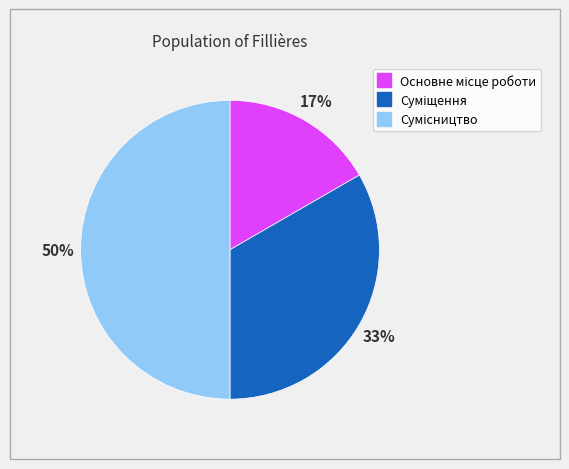

To the nearest percent, what is the average slice percentage?

33%